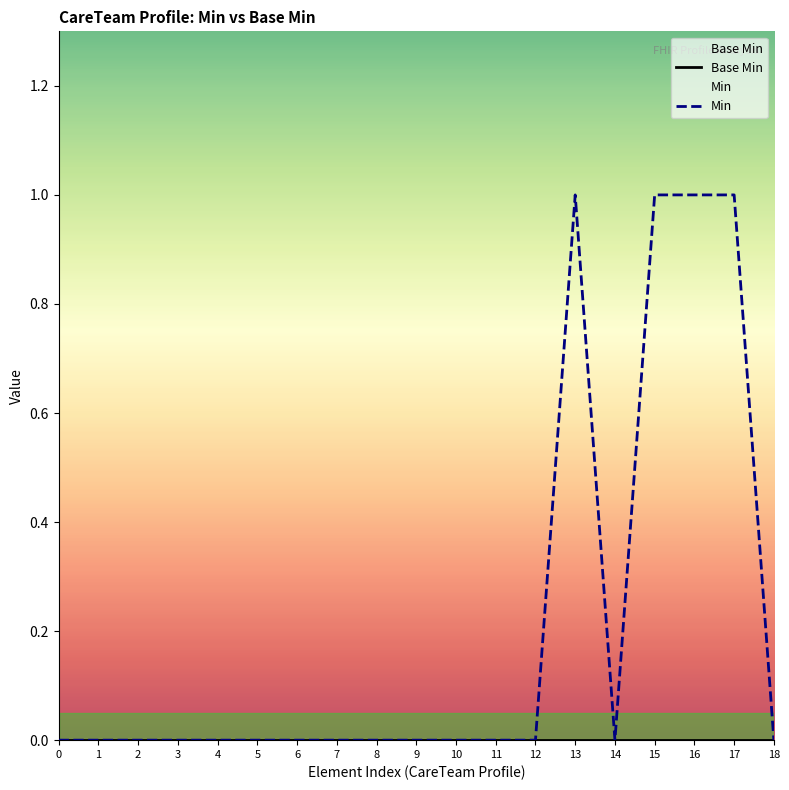

At which category is the sum across all series the highest?

13